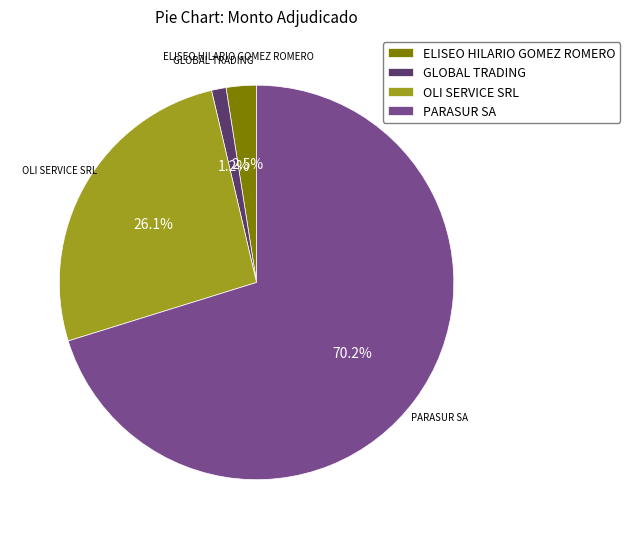

Which has a higher value, PARASUR SA or ELISEO HILARIO GOMEZ ROMERO?

PARASUR SA